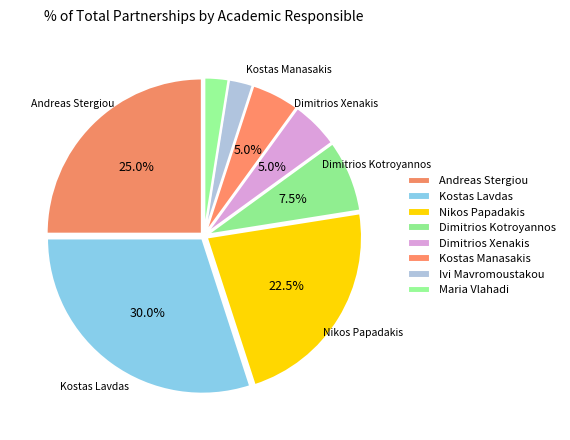

Which slice is the smallest?

Ivi Mavromoustakou